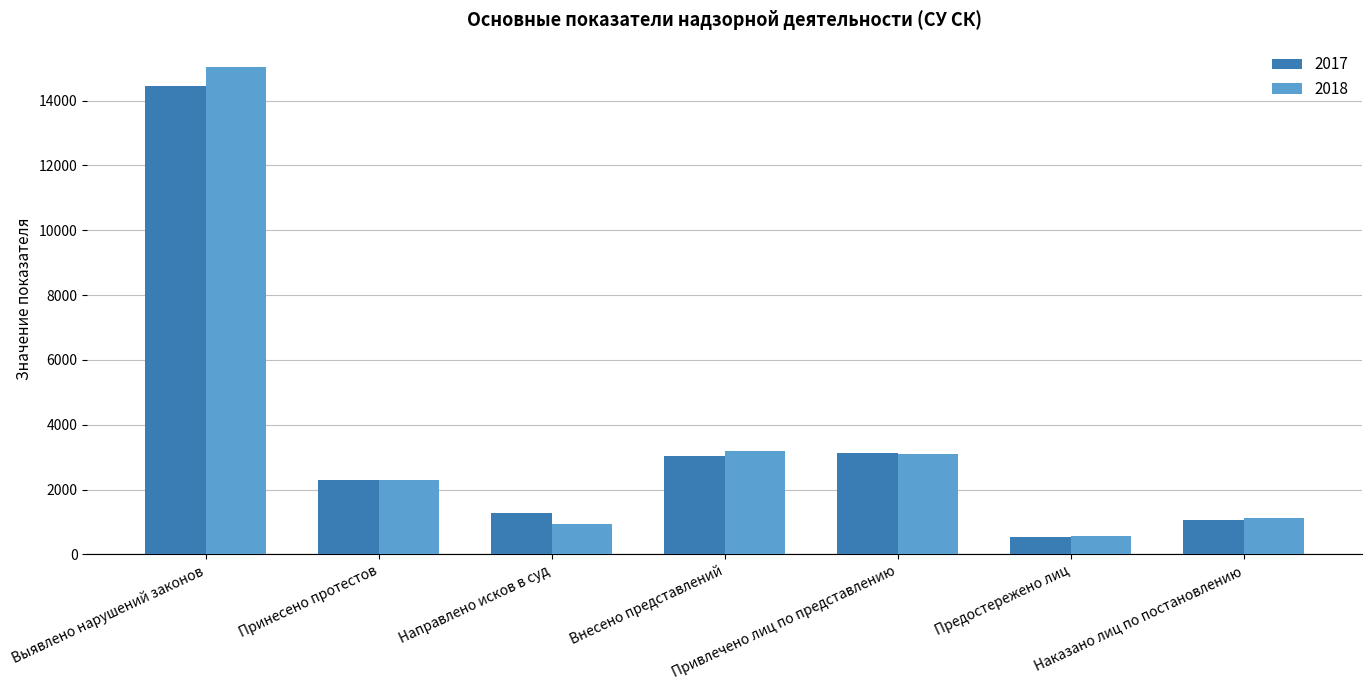

The value of 2017 at Внесено представлений is 3028. True or false?

True